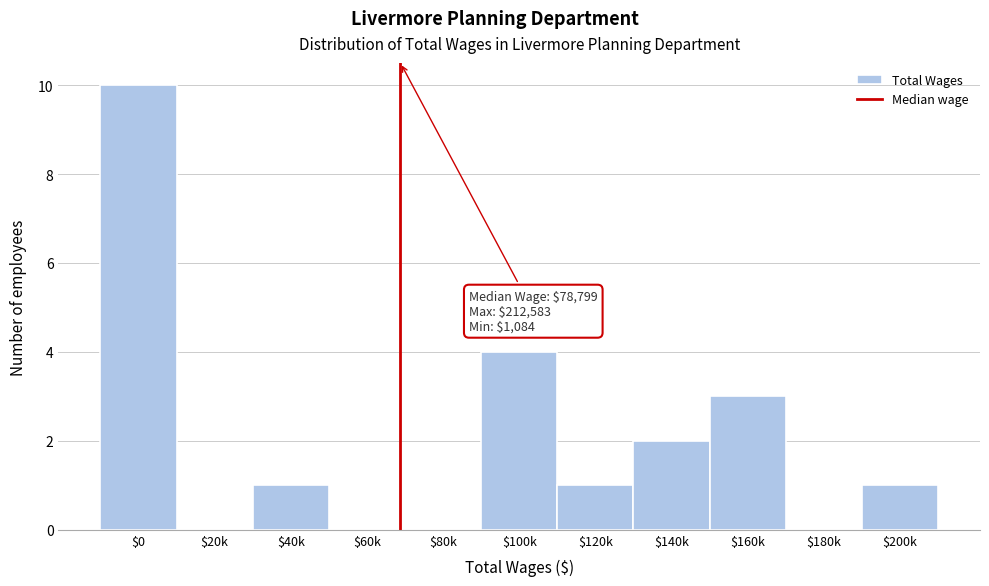

What is the greatest value displayed?

10